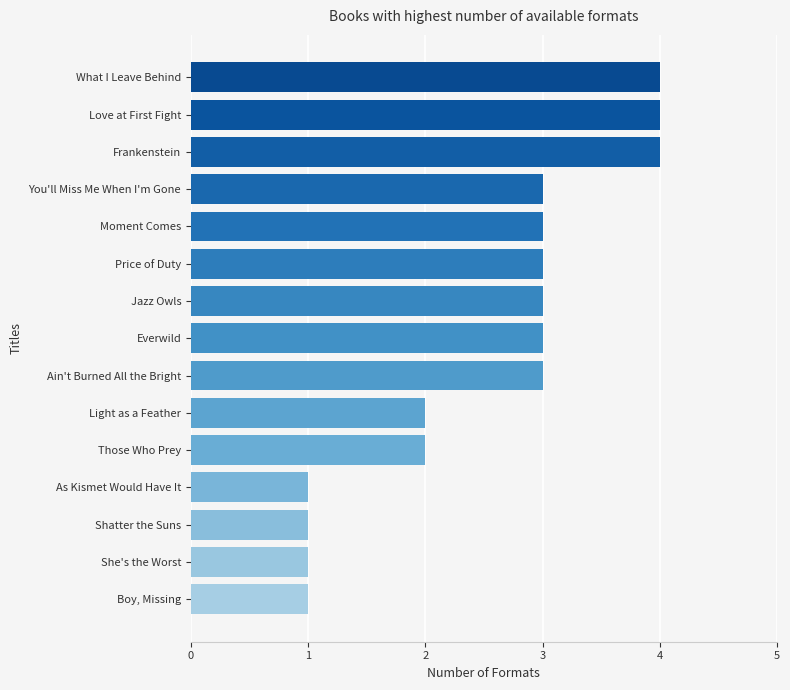

How many data points are less than 3?

6